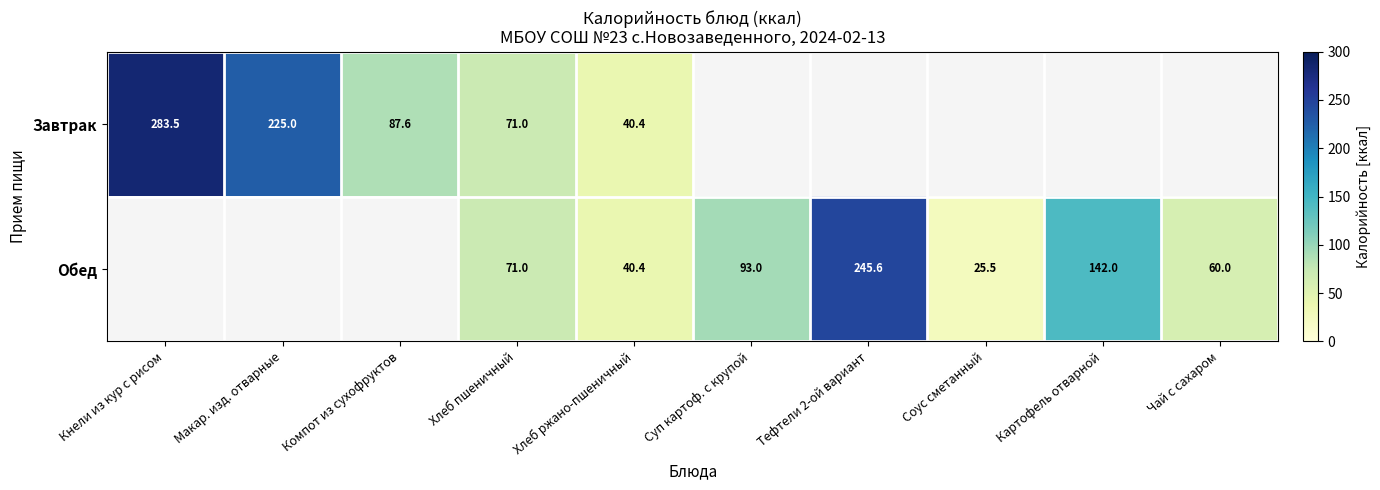

Between Хлеб пшеничный and Тефтели 2-ой вариант, which is larger?

Тефтели 2-ой вариант